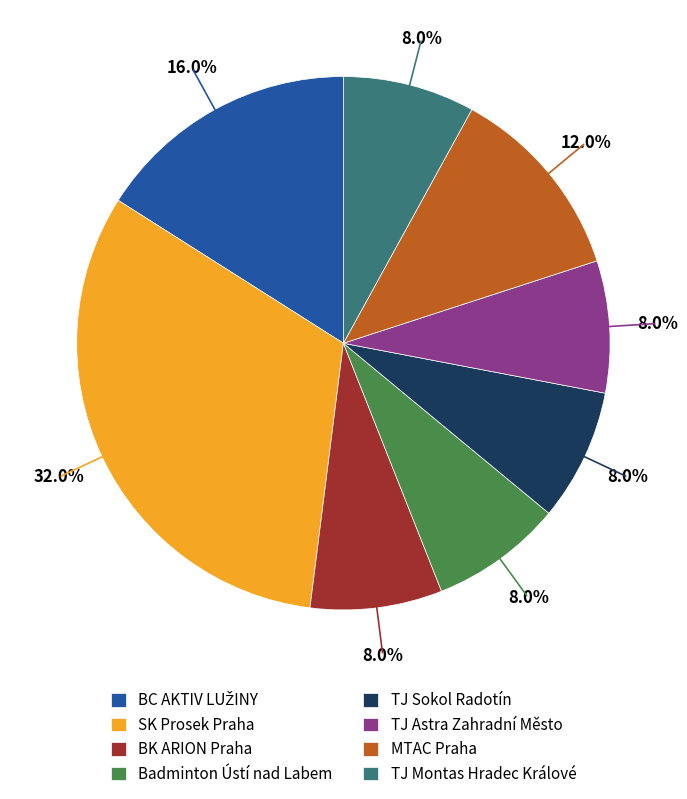

What percentage do SK Prosek Praha and TJ Montas Hradec Králové together represent?

40.0%